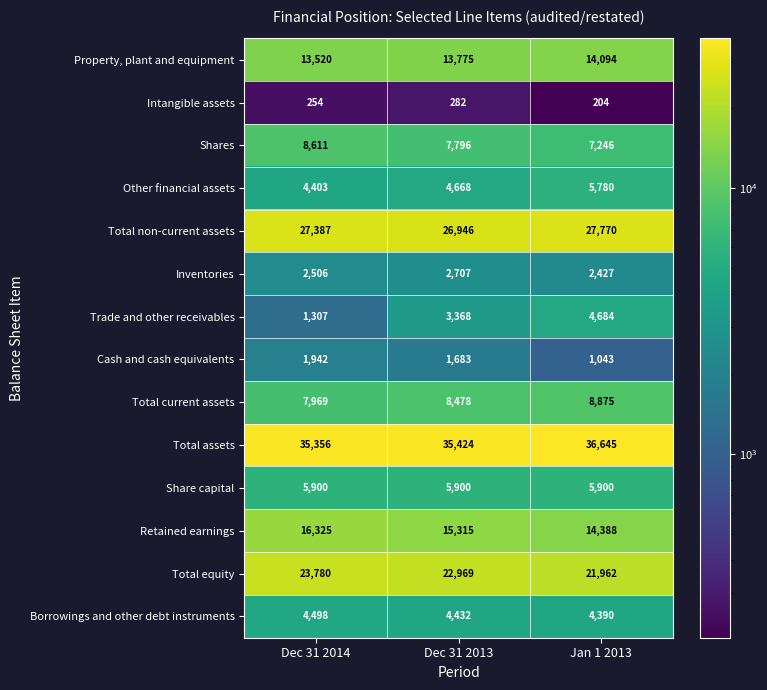

Where does the Total equity series first go above 22969?

Dec 31 2014